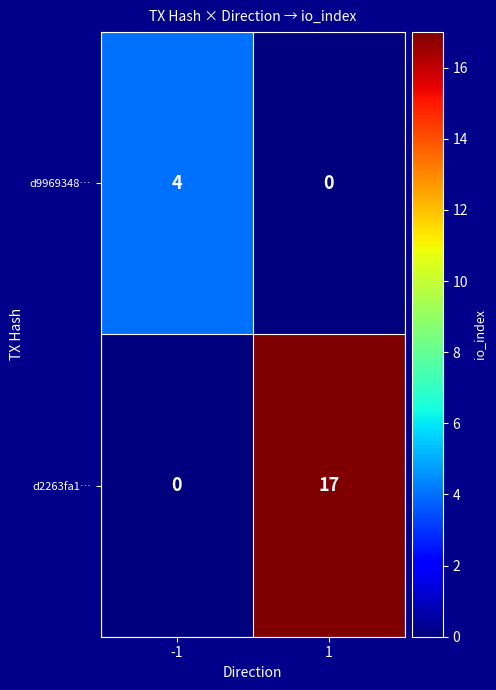

Which series has the largest total across all categories?

d2263fa1…